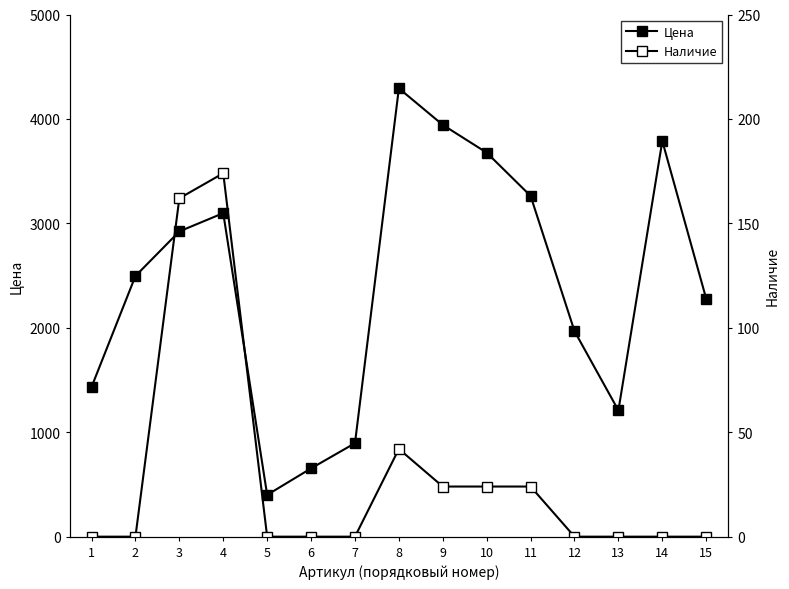

True or false: Наличие and Цена intersect in this chart.

False